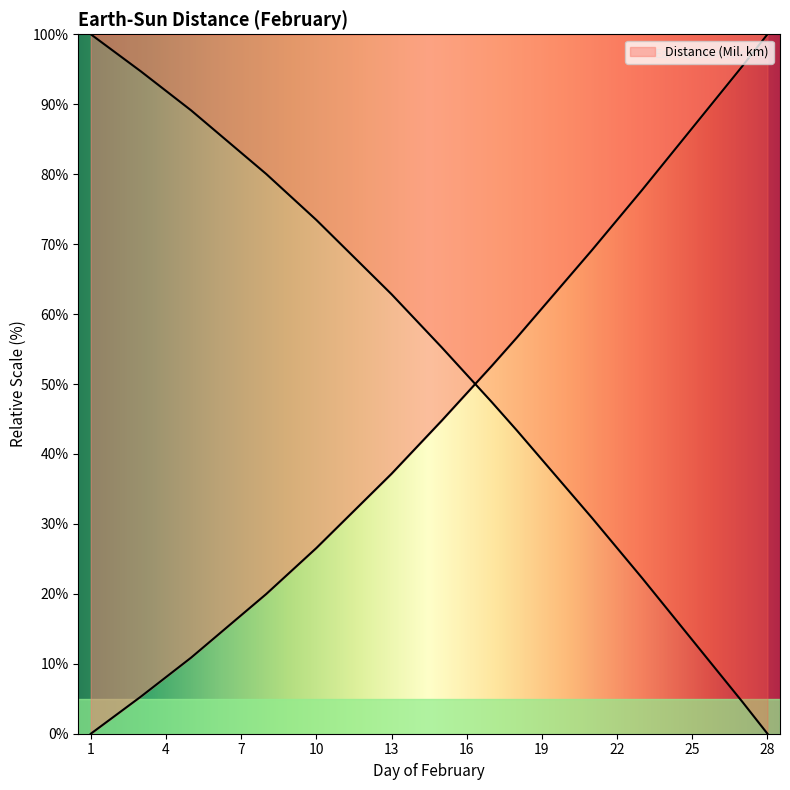

How many values in Day of Month are above zero?

27